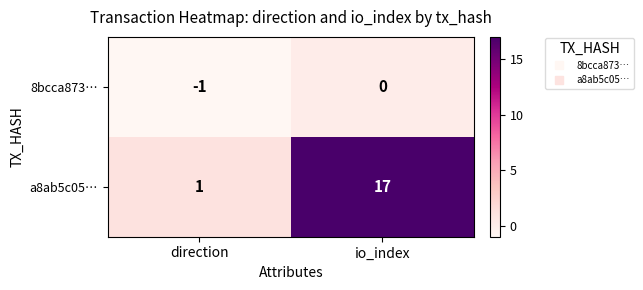

Where is a8ab5c05… nearest to the value 9?

direction